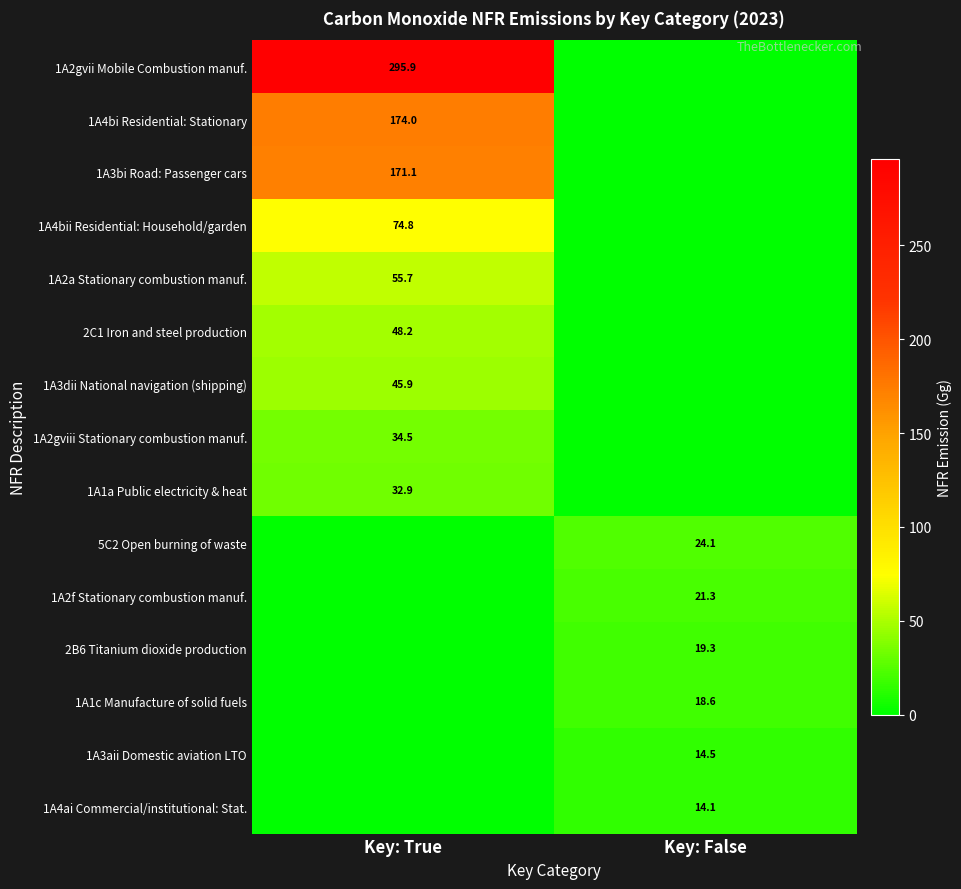

Is it true that 1A2gviii Stationary combustion manuf. equals 55.1 at Key: True?

False